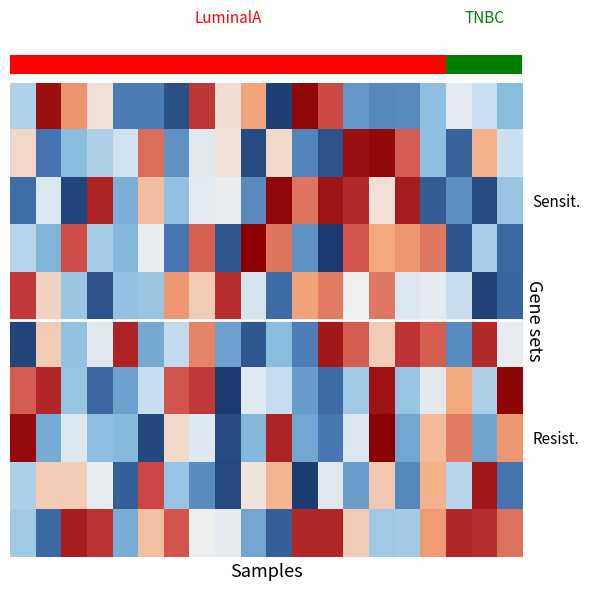

Which series has the largest range (max minus min)?

row_3